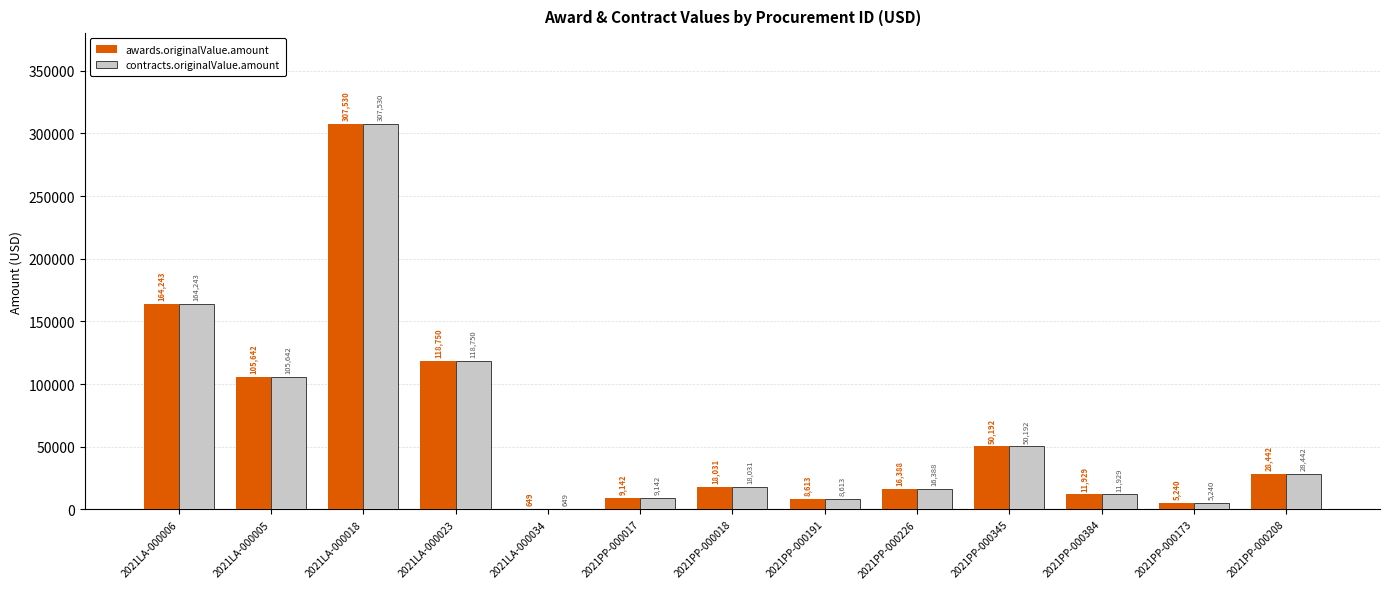

What is the greatest value displayed?

307530.0